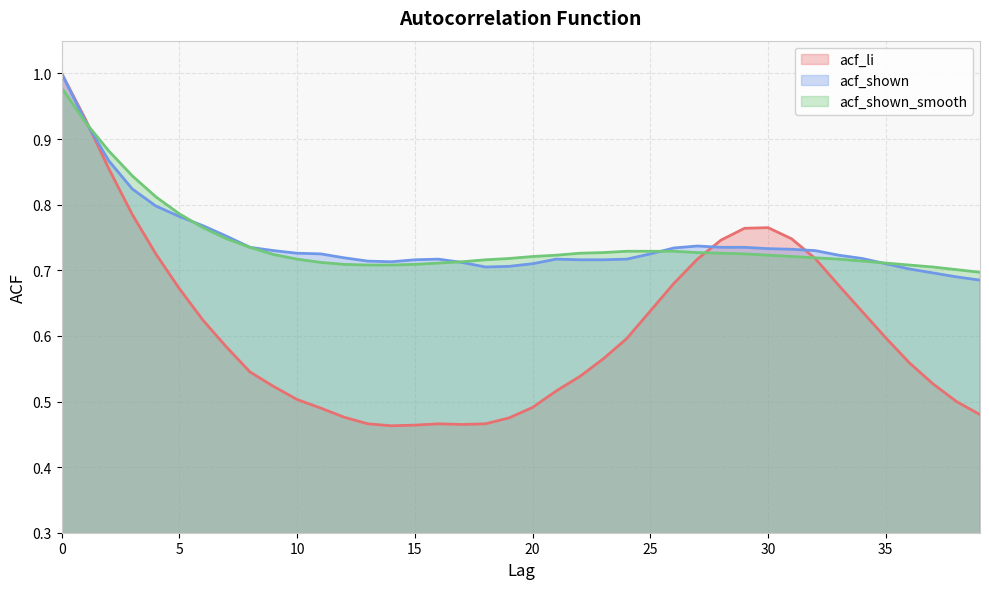

Read the acf_shown value at 39.

0.7